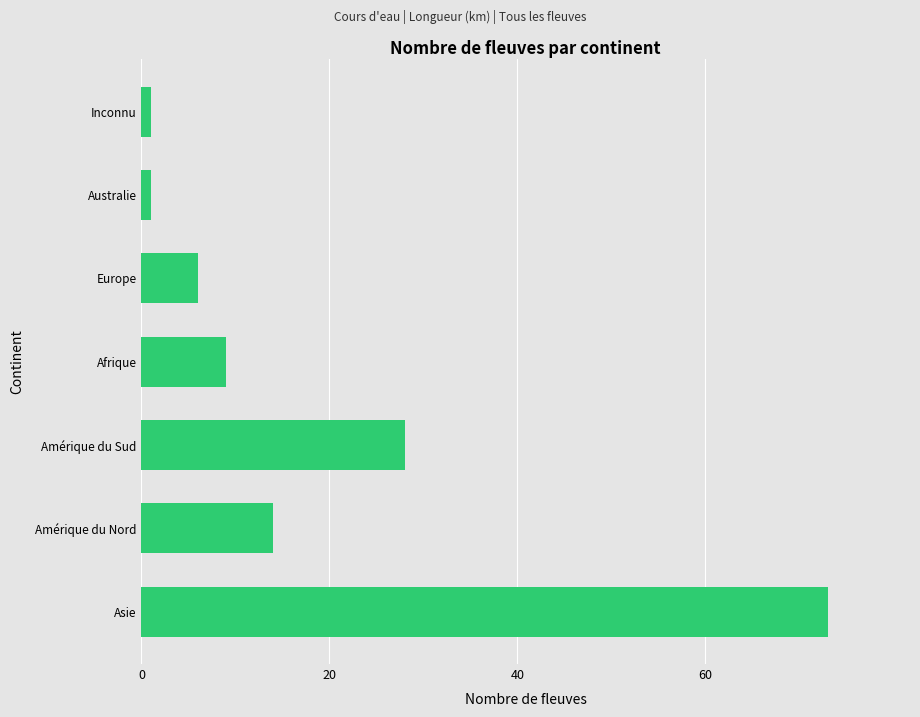

The chart shows a value of 14 at Amérique du Nord. True or false?

True